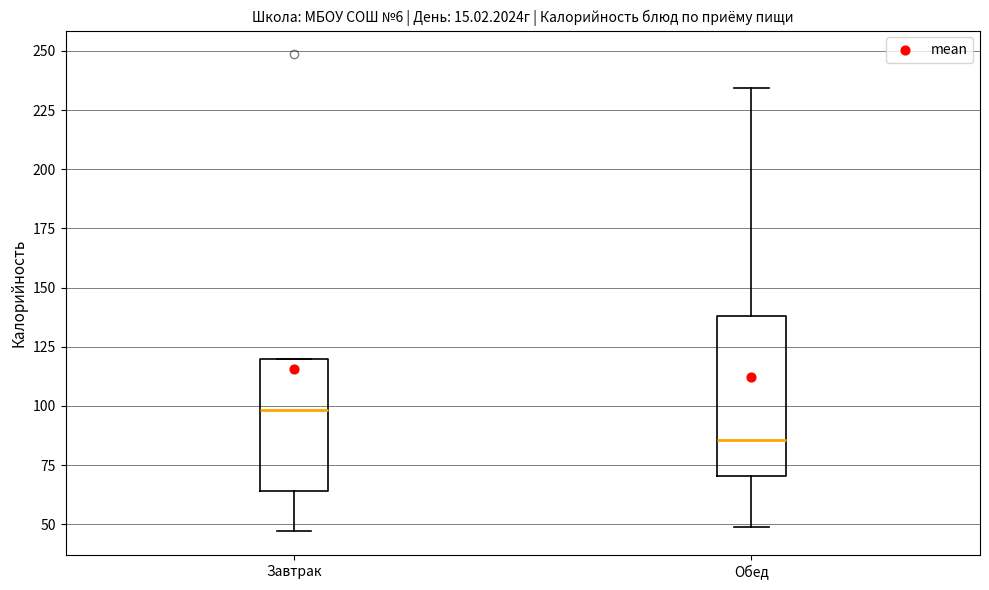

Reading left to right, transcribe this box plot: for each box, give where its median line is, the range the box spans, and where its two whiskers end, as read against the y-axis. The values are not printed on the chart, so give them approximately, as read against the axis.

Завтрак: median 100, box 65 to 120, whiskers 45 to 120
Обед: median 85, box 70 to 140, whiskers 50 to 235